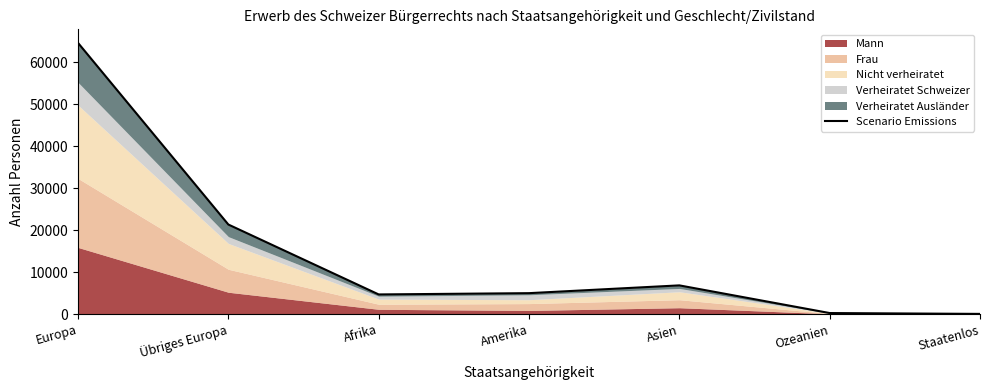

What is the difference between the maximum and minimum values?

64599